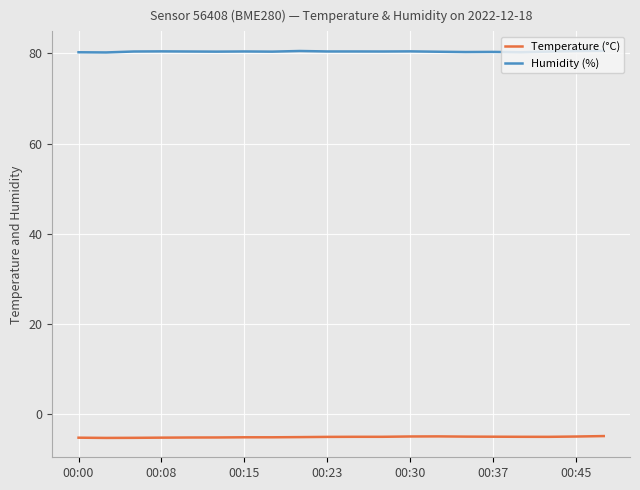

Rank the series by their average value, from lowest to highest.

Temperature (°C), Humidity (%)